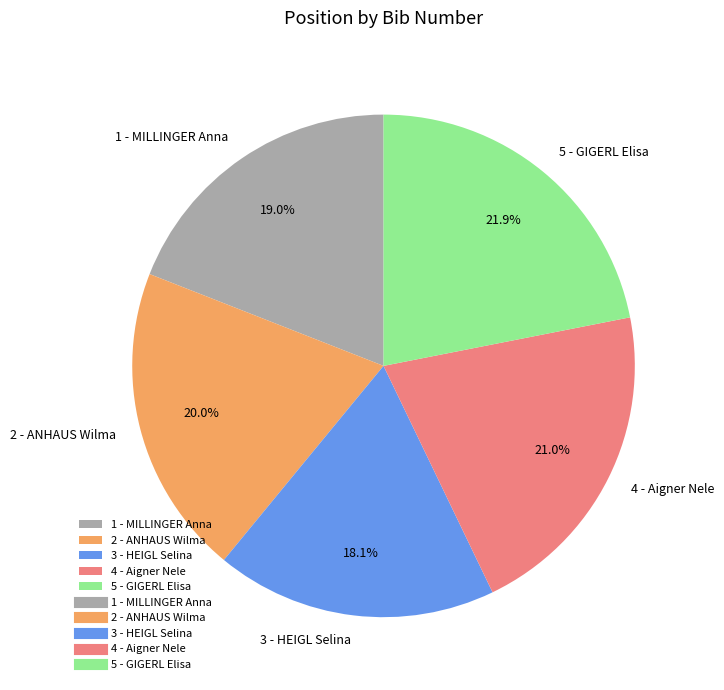

Is there any slice that represents more than half of the pie?

No